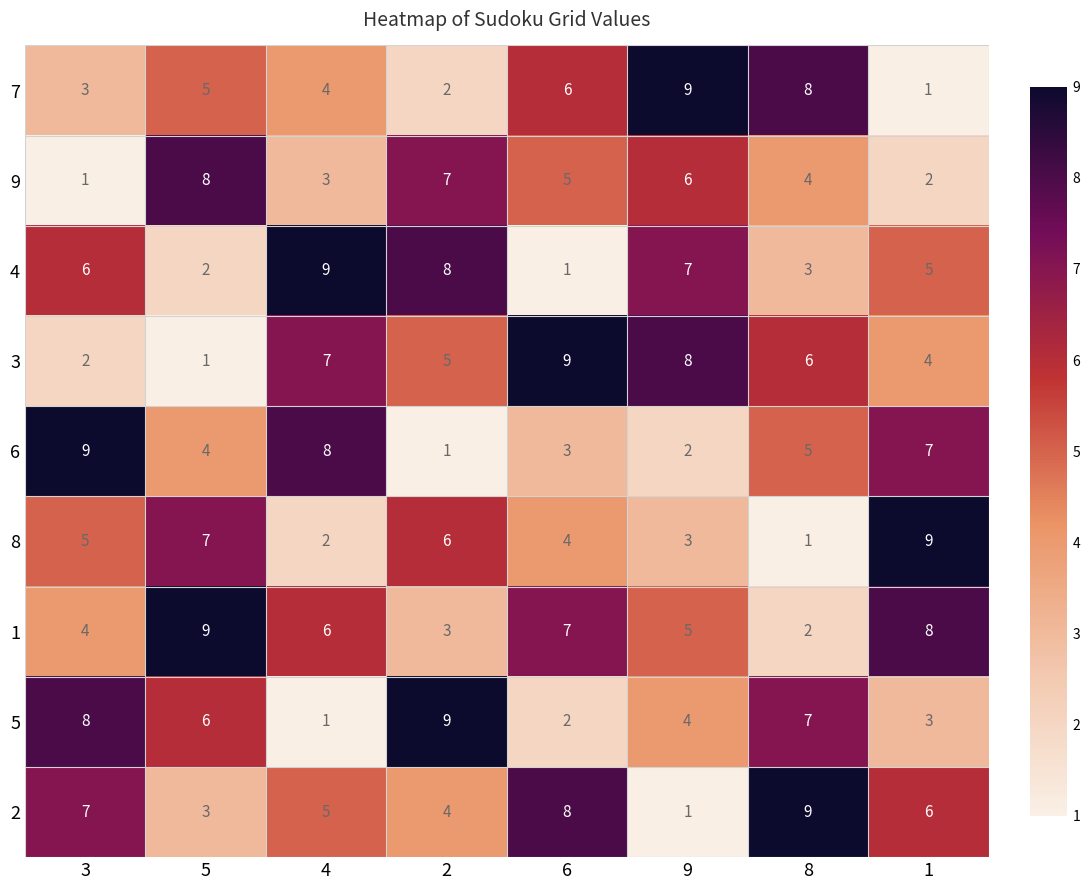

At how many categories does at least one series exceed 8?

8